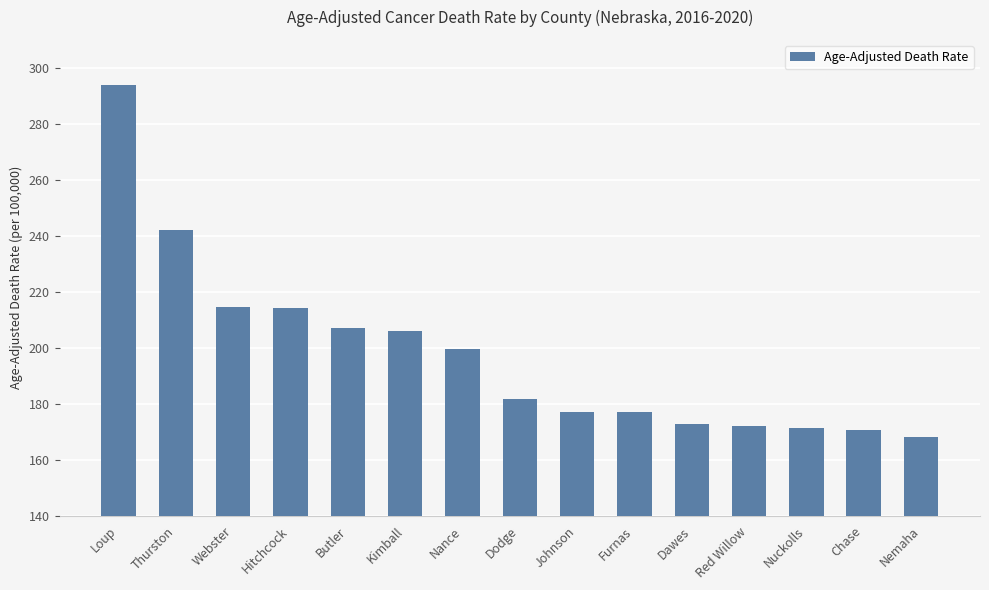

Does the chart contain any negative values?

No